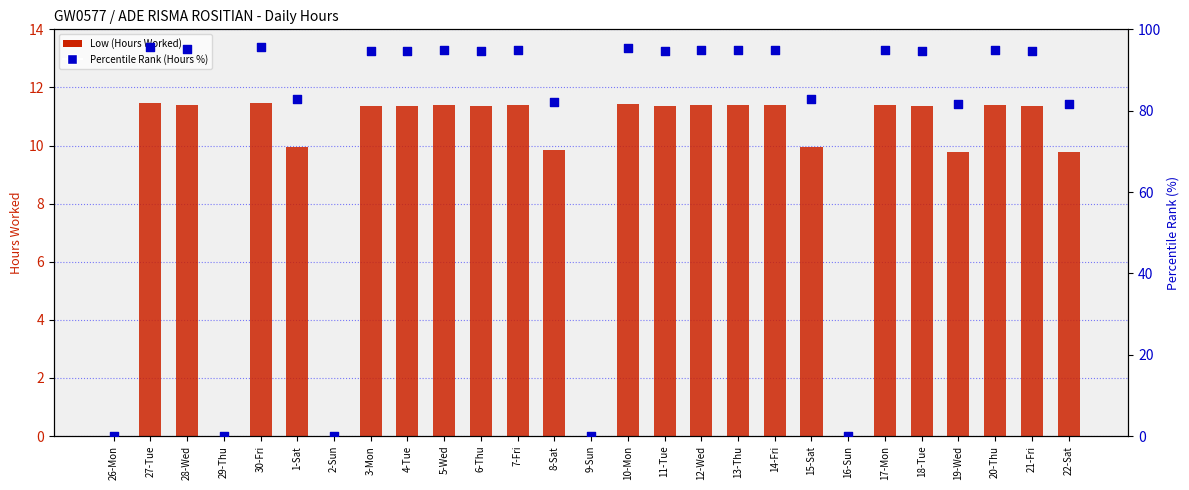

Which series contains the highest Y value?

Percentile (Hours %)